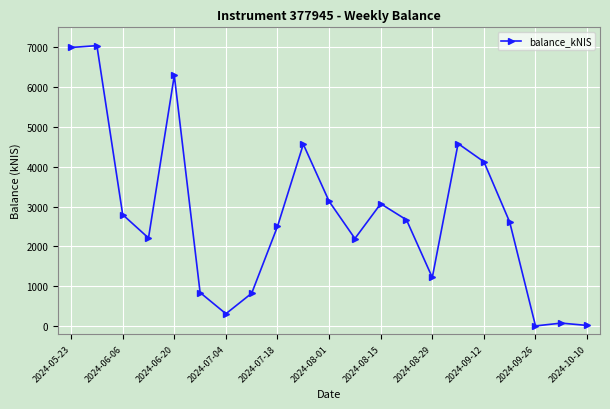

What is the value of the 17th point from the left?

4124.8